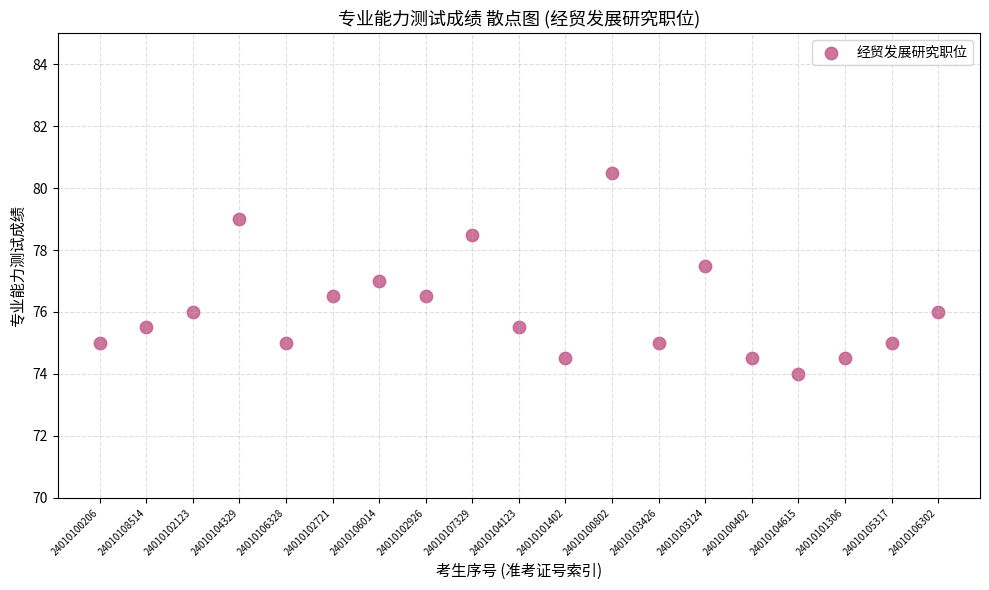

What is the range of Y values (max minus min)?

6.5